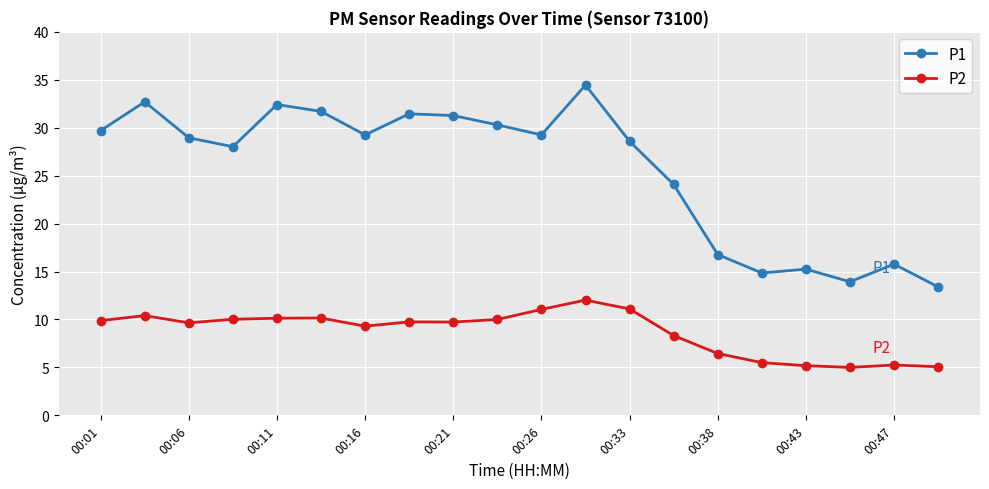

True or false: P2 and P1 intersect in this chart.

False